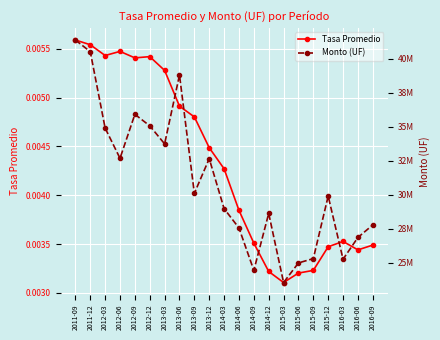

What is the approximate value of Monto (UF) at 2016-06?

26859859.2